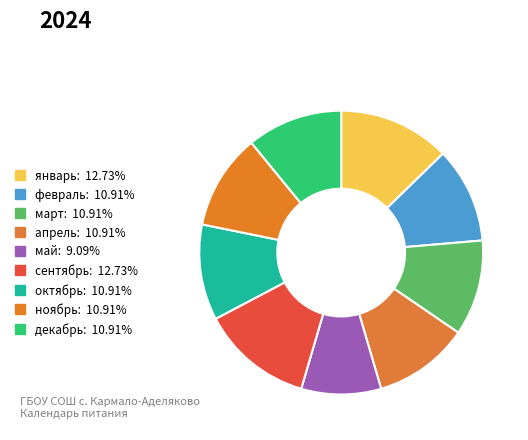

Approximately how many times larger is the value at май compared to апрель?

0.8